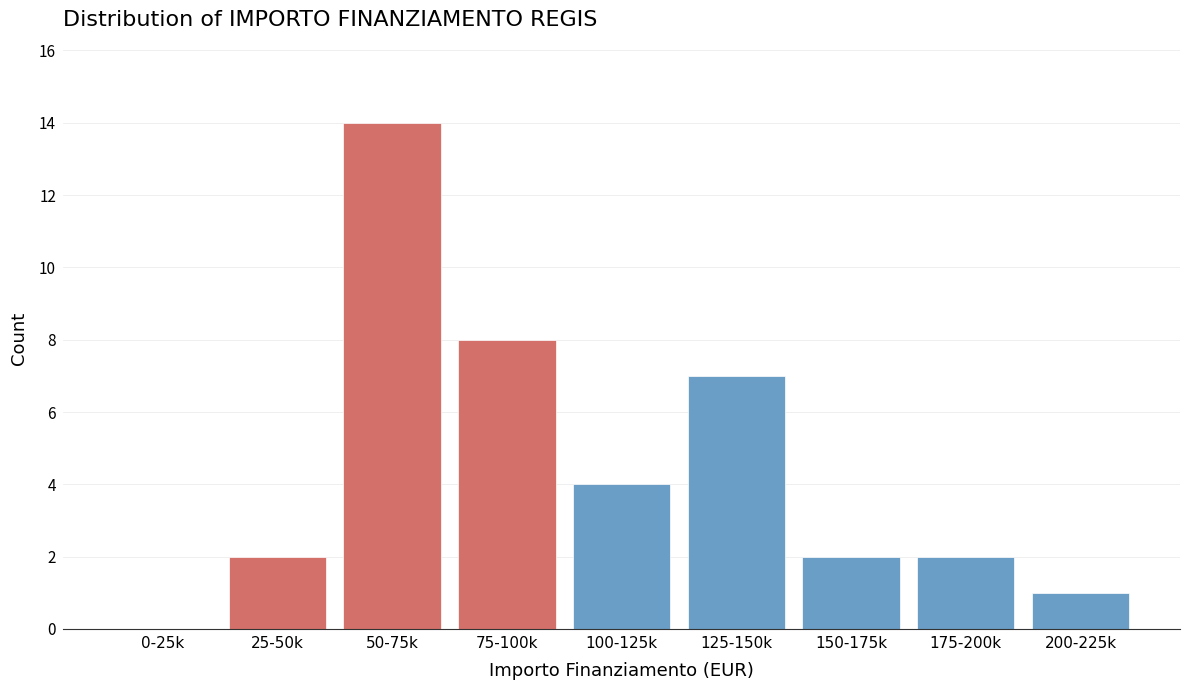

Reading right to left, extract all data points from this chart.

200-225k=1	175-200k=2	150-175k=2	125-150k=7	100-125k=4	75-100k=8	50-75k=14	25-50k=2	0-25k=0